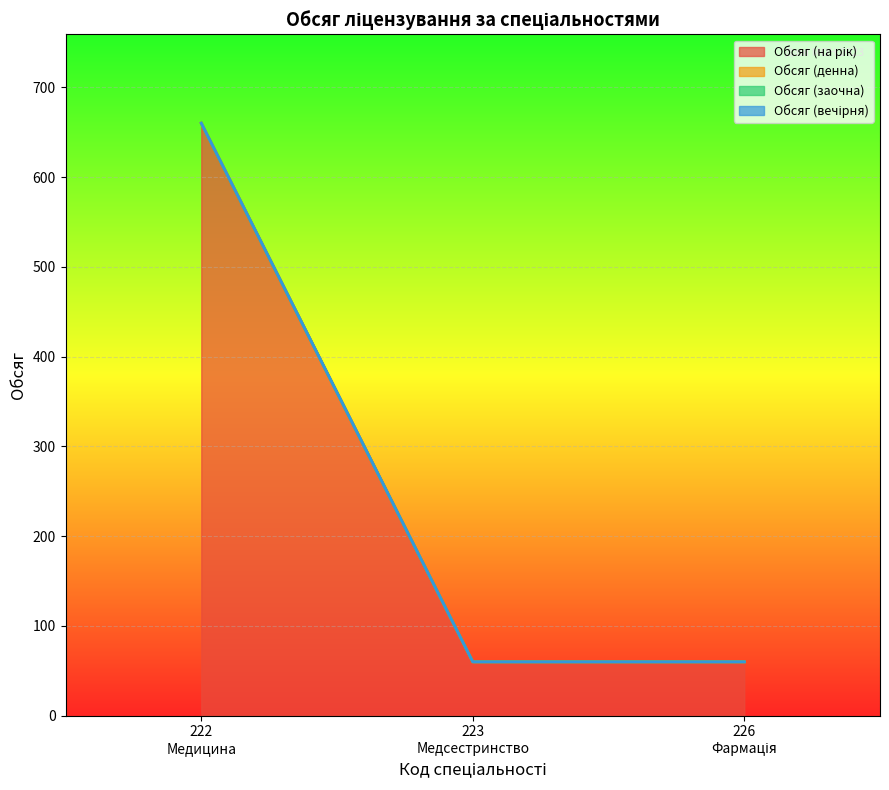

Rank the series by their maximum value, from lowest to highest.

Обсяг (денна), Обсяг (заочна), Обсяг (вечірня), Обсяг (на рік)